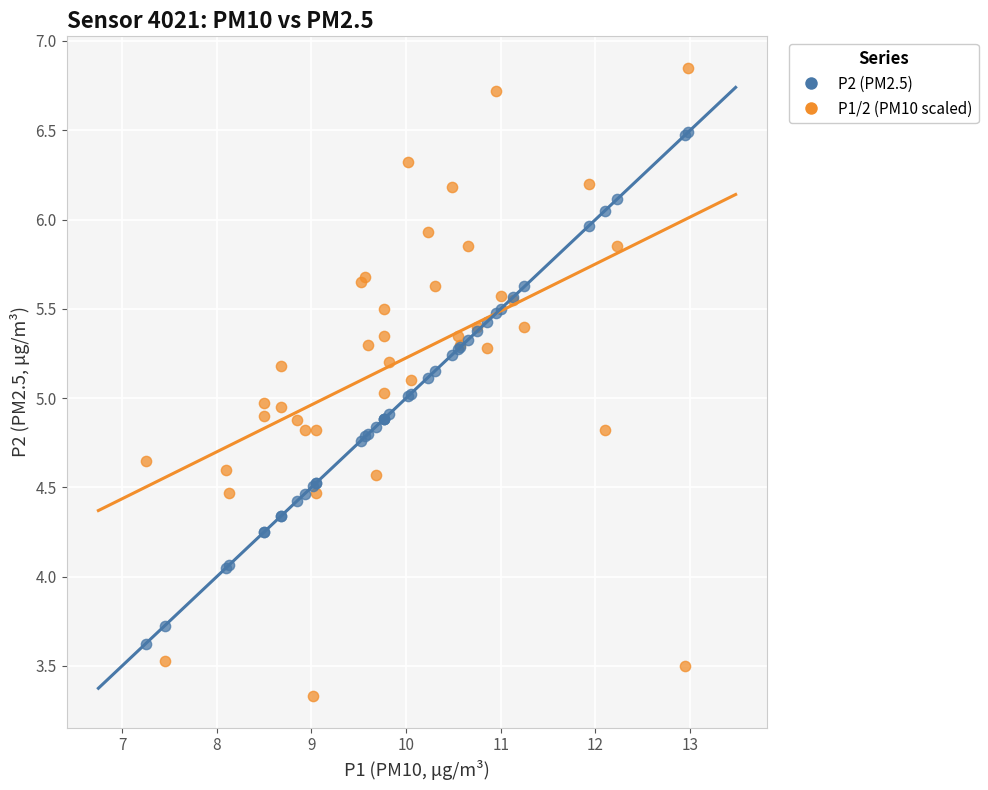

Which series has the widest spread of Y values?

P2 (PM2.5)